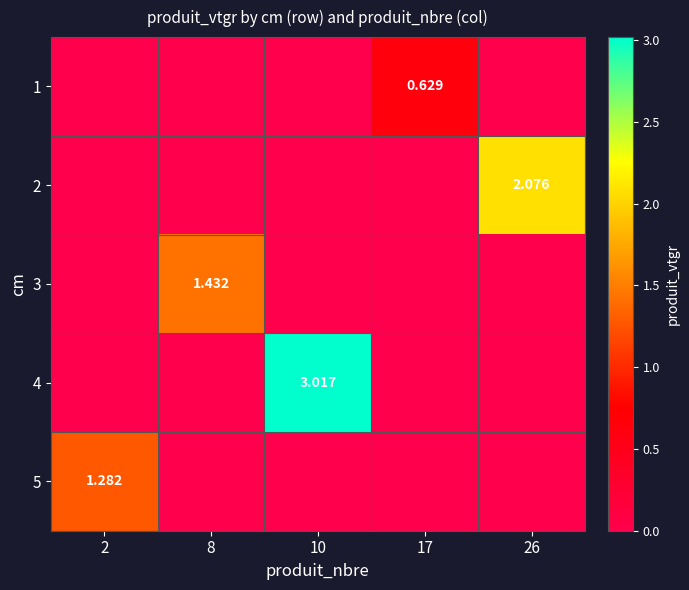

Between 10 and 17, which series saw the biggest shift?

4